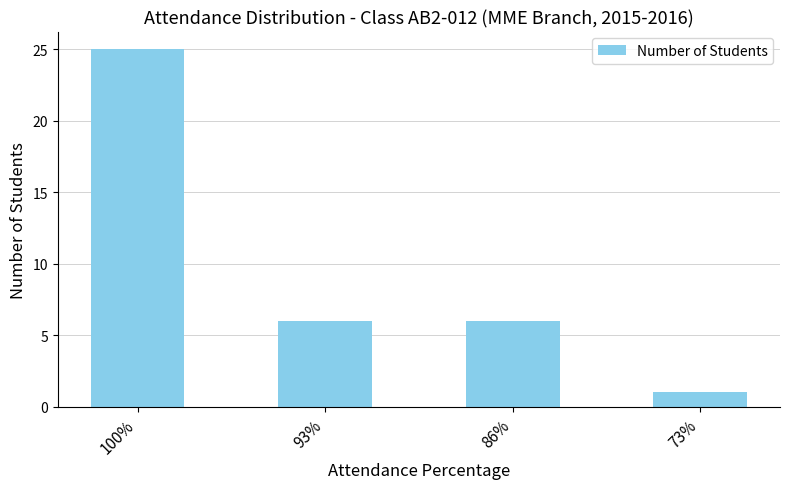

What is the approximate value at 100%, to the nearest 5?

25